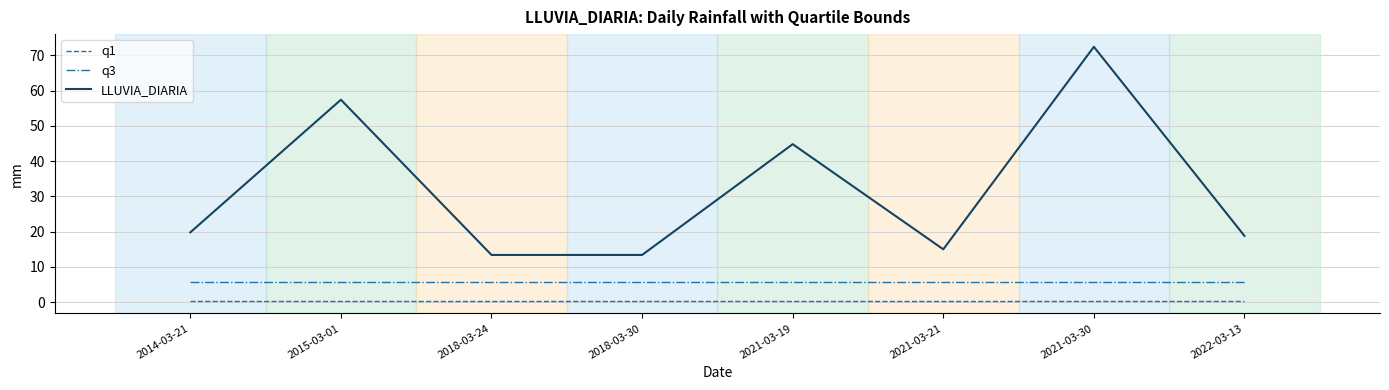

Rank the series by their maximum value, from highest to lowest.

LLUVIA_DIARIA, q3, q1